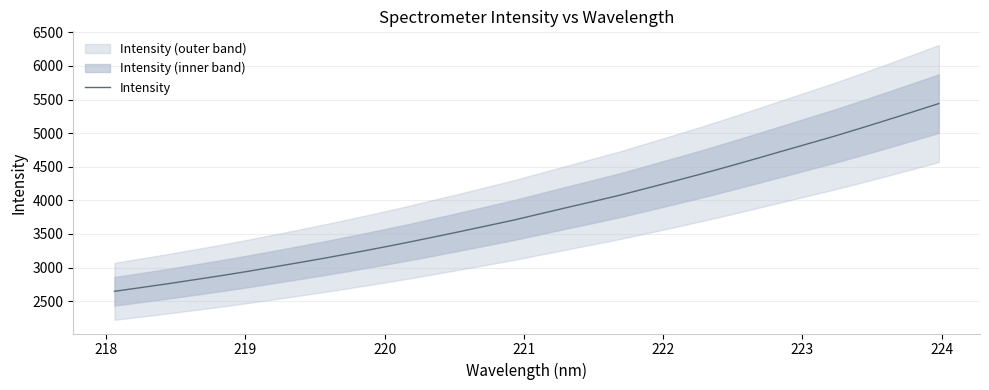

What is the smallest value displayed?

2646.6